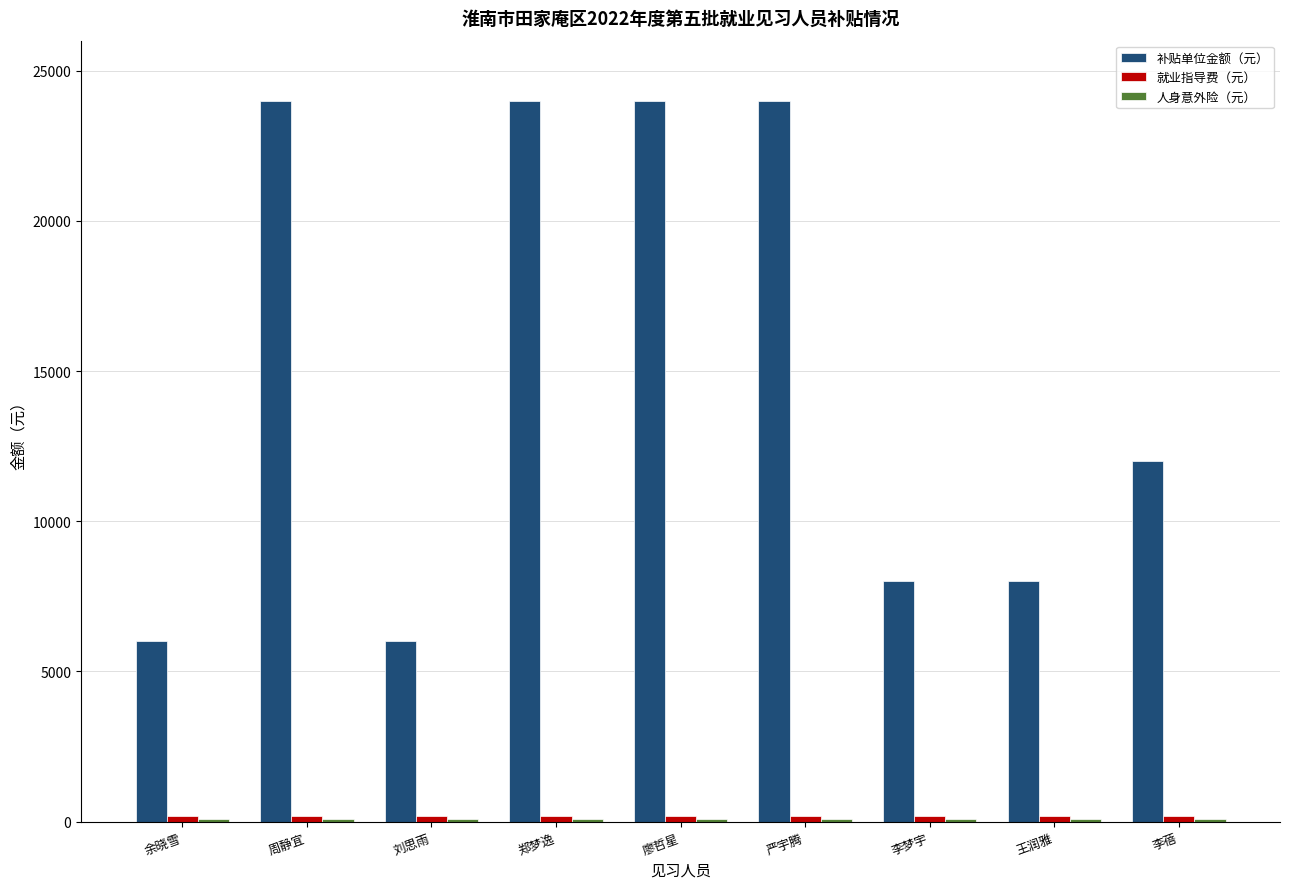

Which series has the largest total across all categories?

补贴单位金额（元）